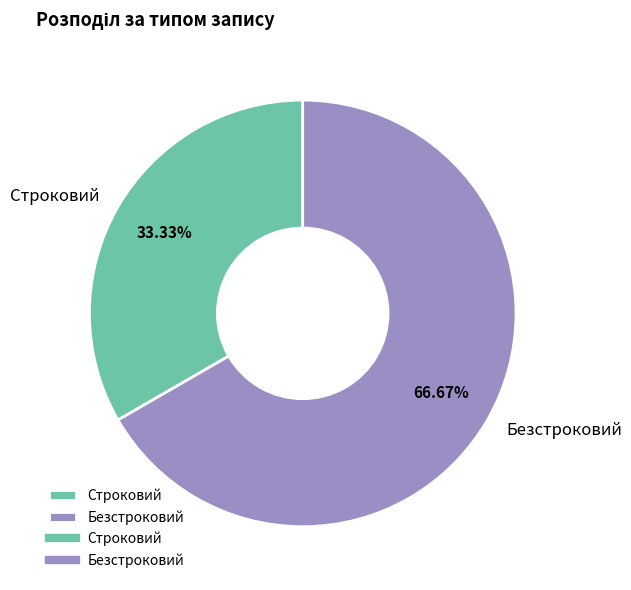

Does any single category account for the majority?

Yes